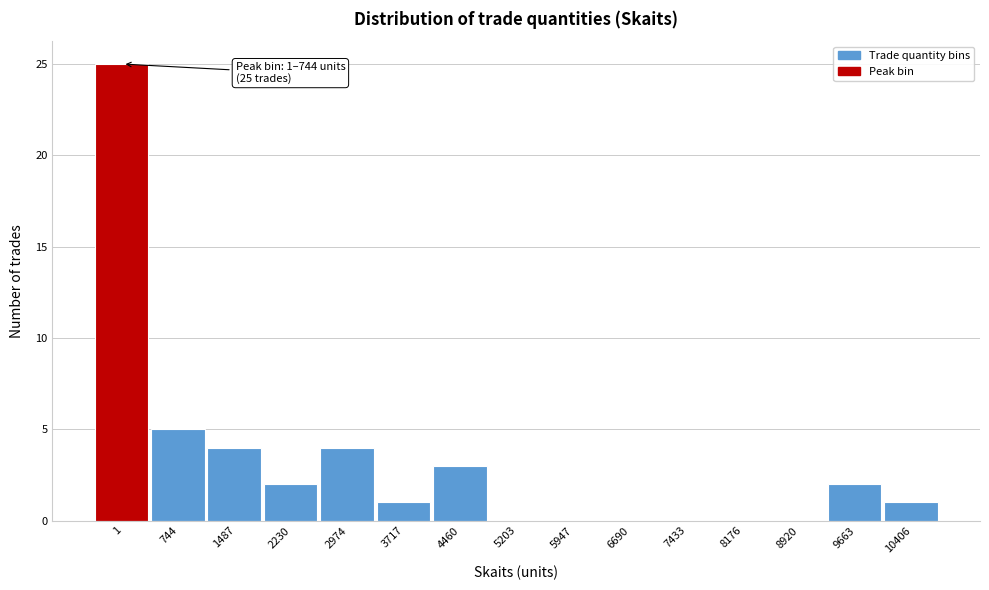

Reading left to right, extract all data points from this chart.

1=25	744=5	1487=4	2230=2	2974=4	3717=1	4460=3	5203=0	5947=0	6690=0	7433=0	8176=0	8920=0	9663=2	10406=1